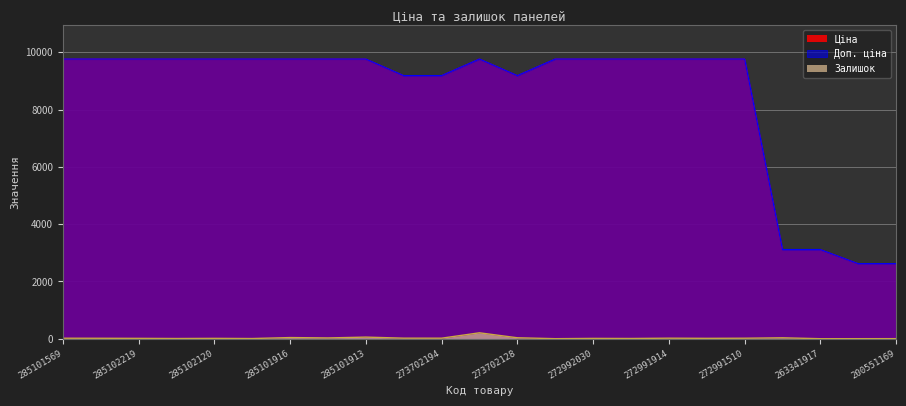

Which series has the widest spread of values?

Доп. ціна